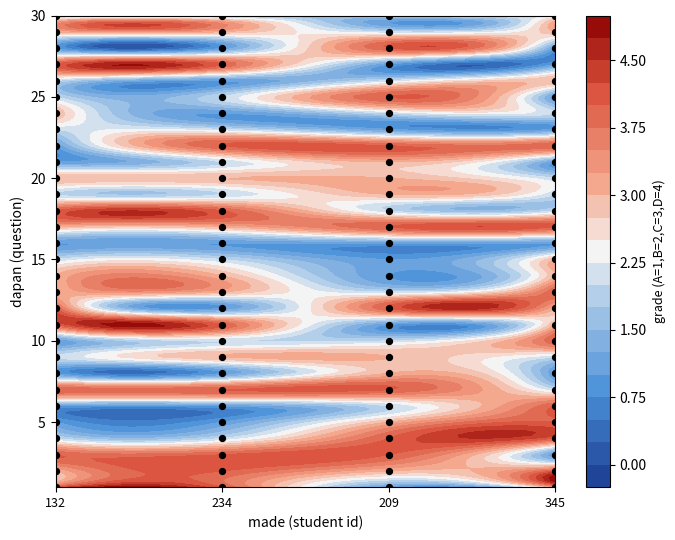

How many values in the grade_001_209 series are below 3?

15